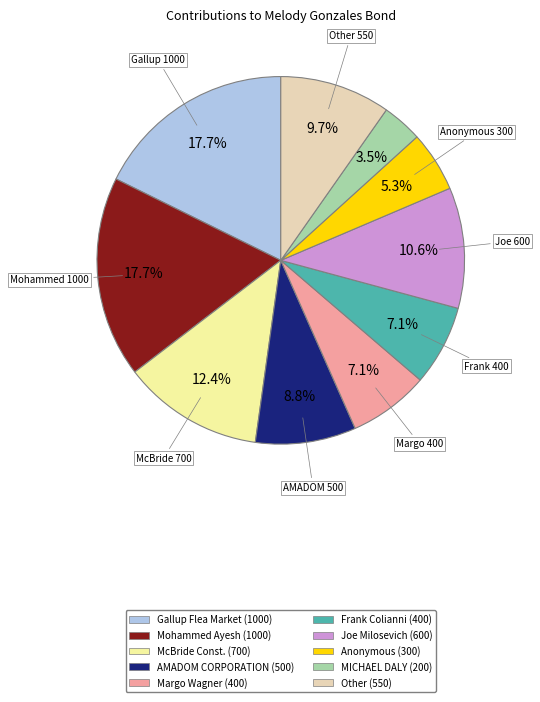

Is there any slice that represents more than half of the pie?

No